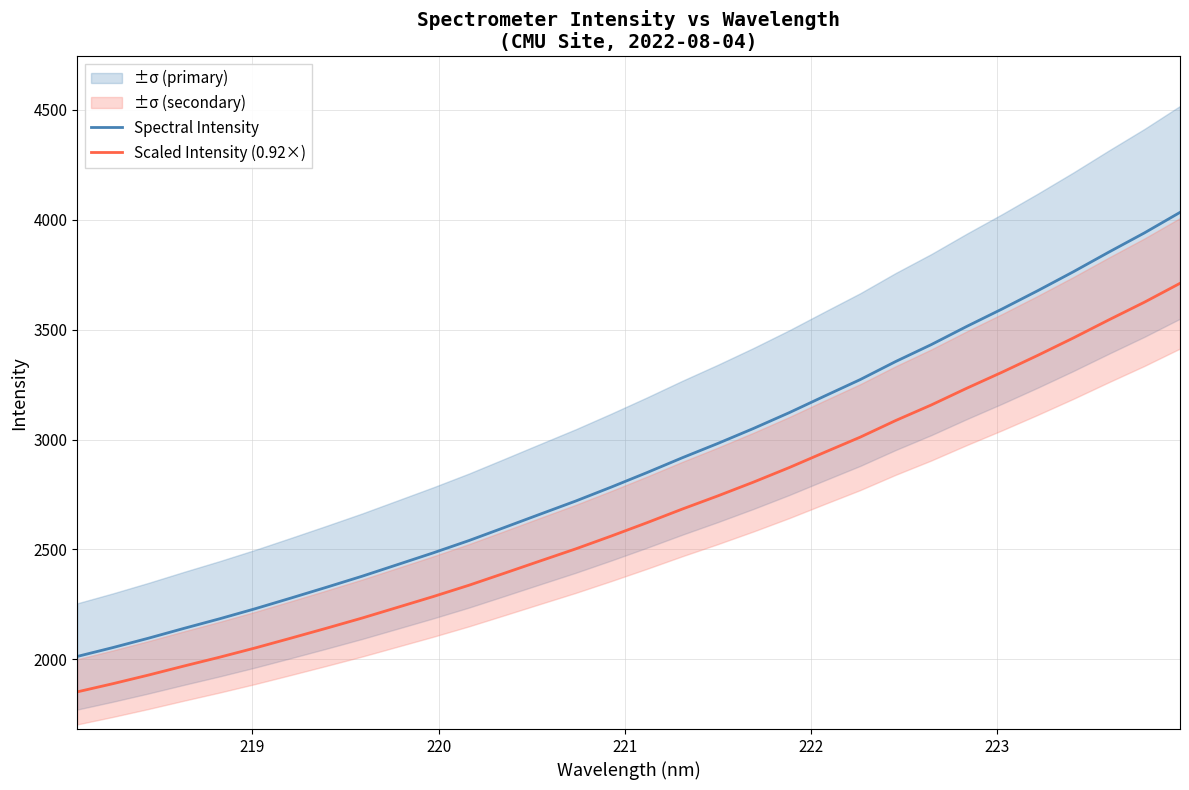

How many categories are shown in the chart?

32